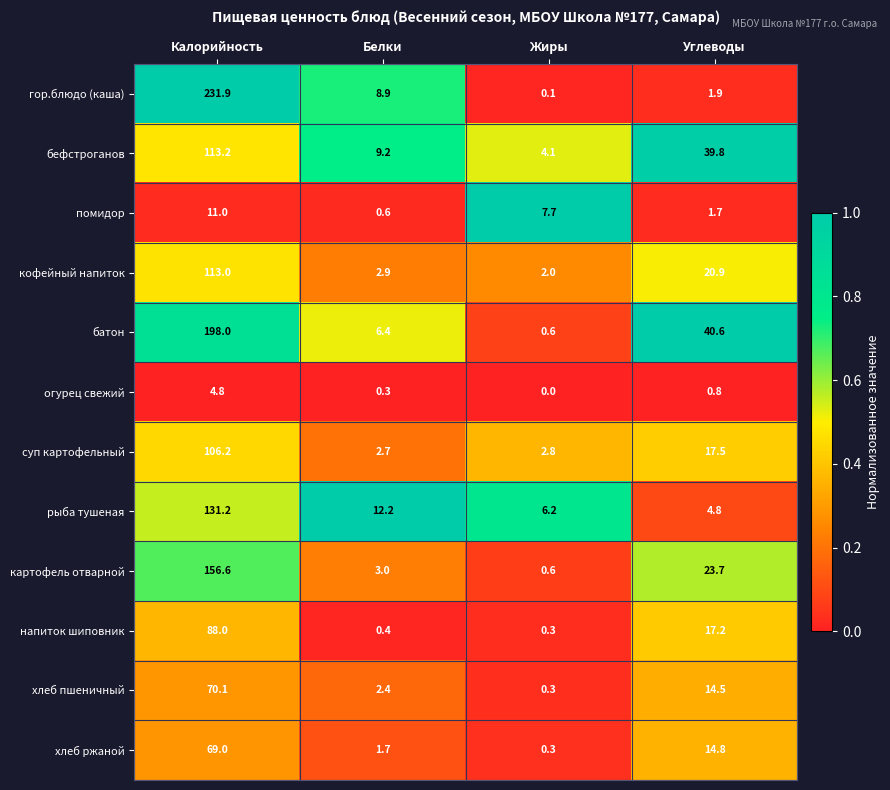

Where does the хлеб пшеничный series first go above 14?

Калорийность